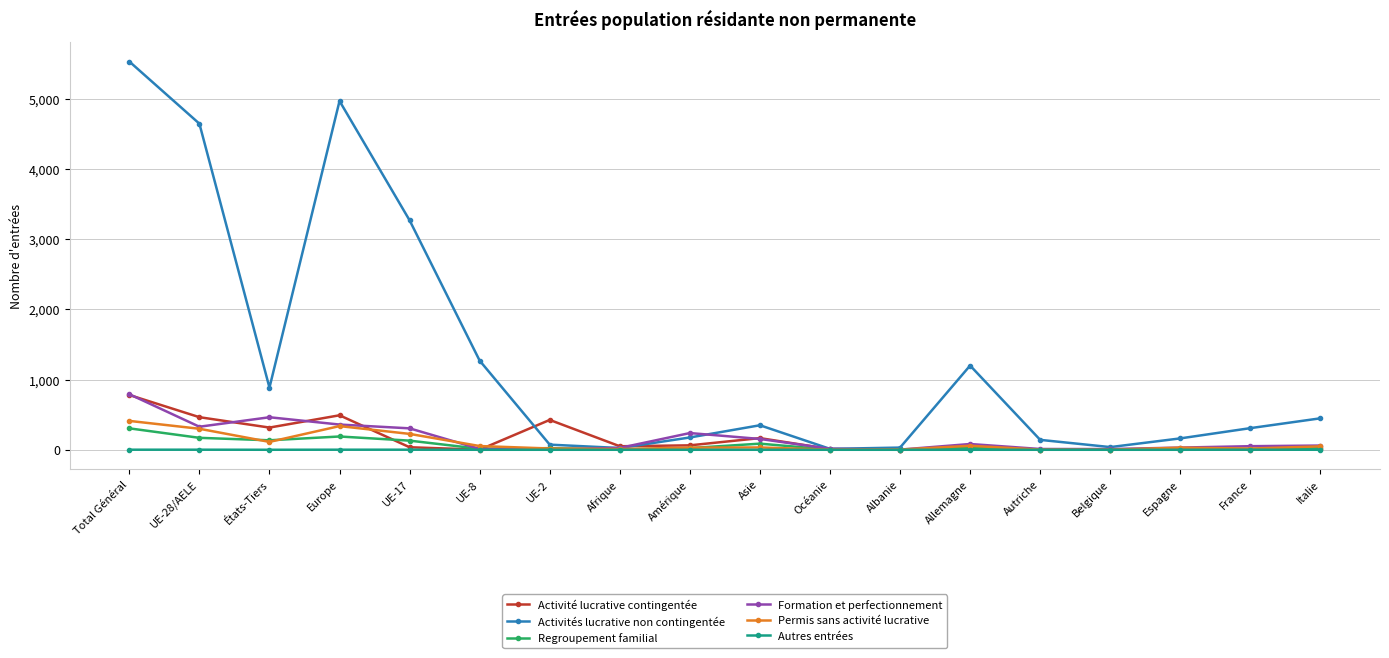

Which series changed the most between États-Tiers and UE-17?

Activités lucrative non contingentée